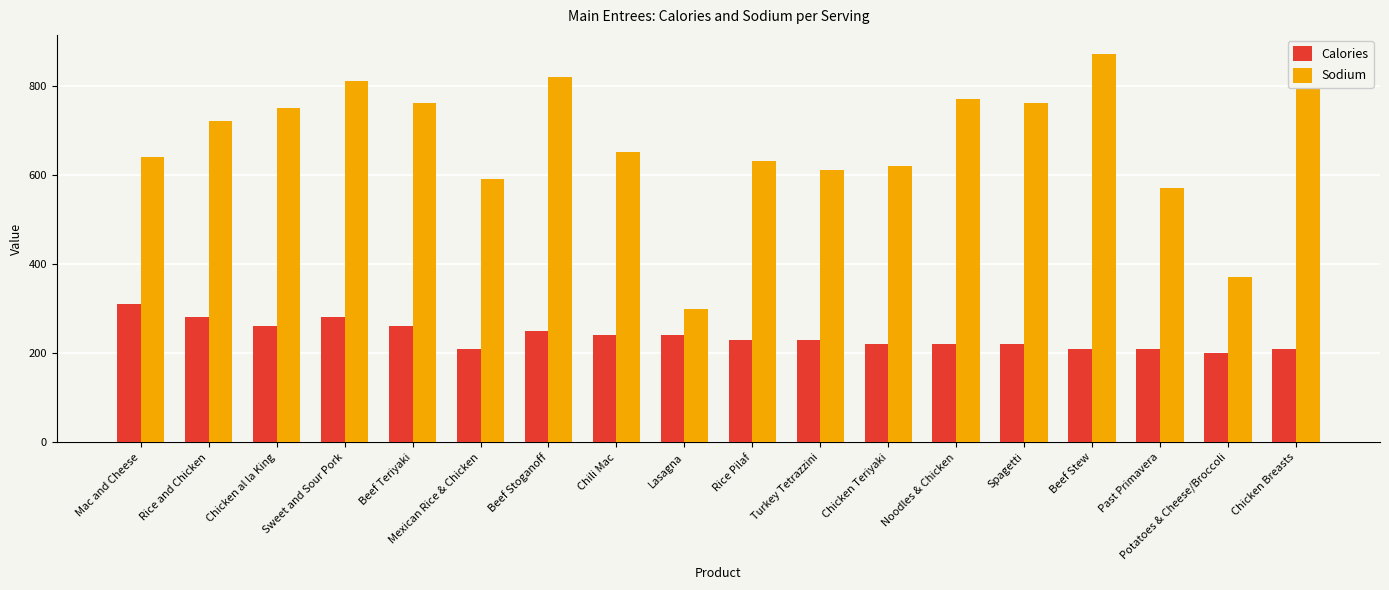

Reading right to left, transcribe all the data shown in this chart.

Calories: Chicken Breasts=210	Potatoes & Cheese/Broccoli=200	Past Primavera=210	Beef Stew=210	Spagetti=220	Noodles & Chicken=220	Chicken Teriyaki=220	Turkey Tetrazzini=230	Rice Pilaf=230	Lasagna=240	Chili Mac=240	Beef Stoganoff=250	Mexican Rice & Chicken=210	Beef Teriyaki=260	Sweet and Sour Pork=280	Chicken al la King=260	Rice and Chicken=280	Mac and Cheese=310
Sodium: Chicken Breasts=800	Potatoes & Cheese/Broccoli=370	Past Primavera=570	Beef Stew=870	Spagetti=760	Noodles & Chicken=770	Chicken Teriyaki=620	Turkey Tetrazzini=610	Rice Pilaf=630	Lasagna=300	Chili Mac=650	Beef Stoganoff=820	Mexican Rice & Chicken=590	Beef Teriyaki=760	Sweet and Sour Pork=810	Chicken al la King=750	Rice and Chicken=720	Mac and Cheese=640